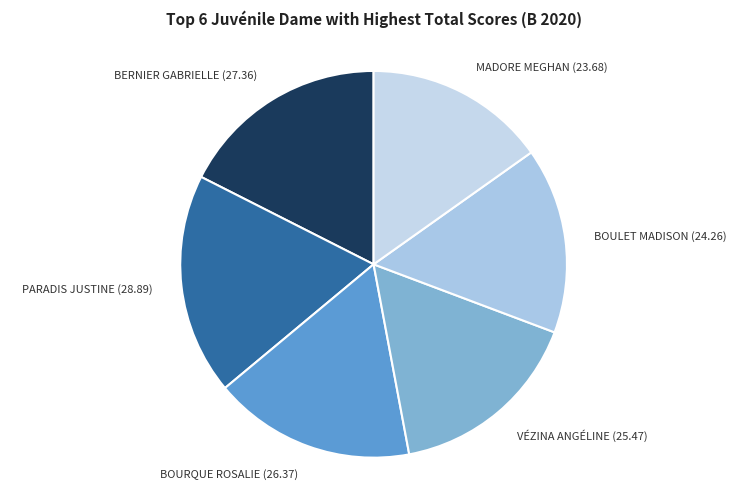

Is it true that VÉZINA ANGÉLINE (25.47) is 22% of the pie?

False